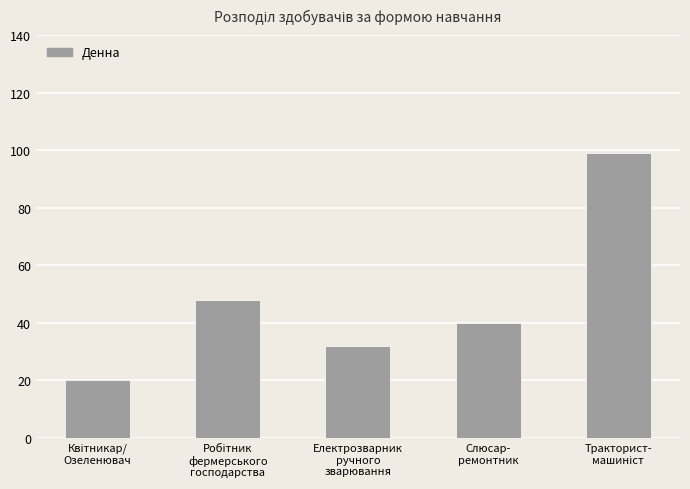

The value at Електрозварник
ручного
зварювання is 45. True or false?

False